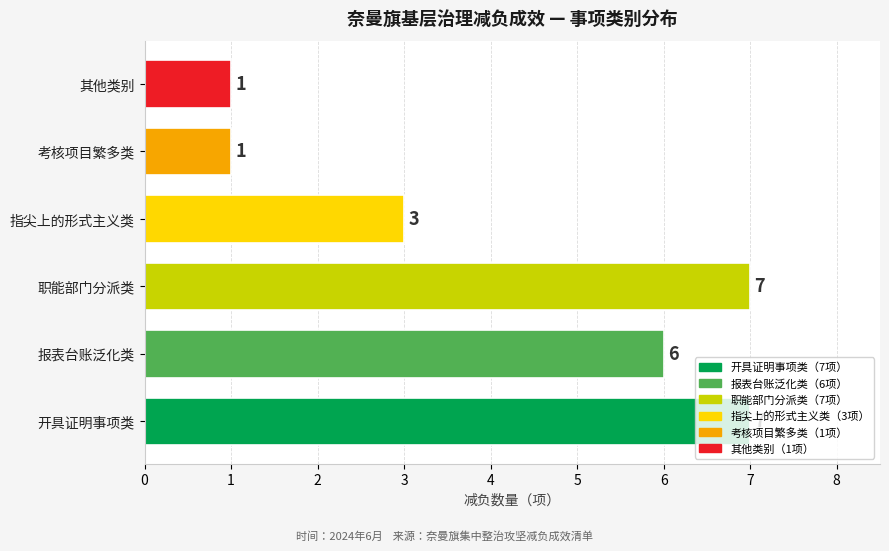

What is the difference between the maximum and minimum values?

6